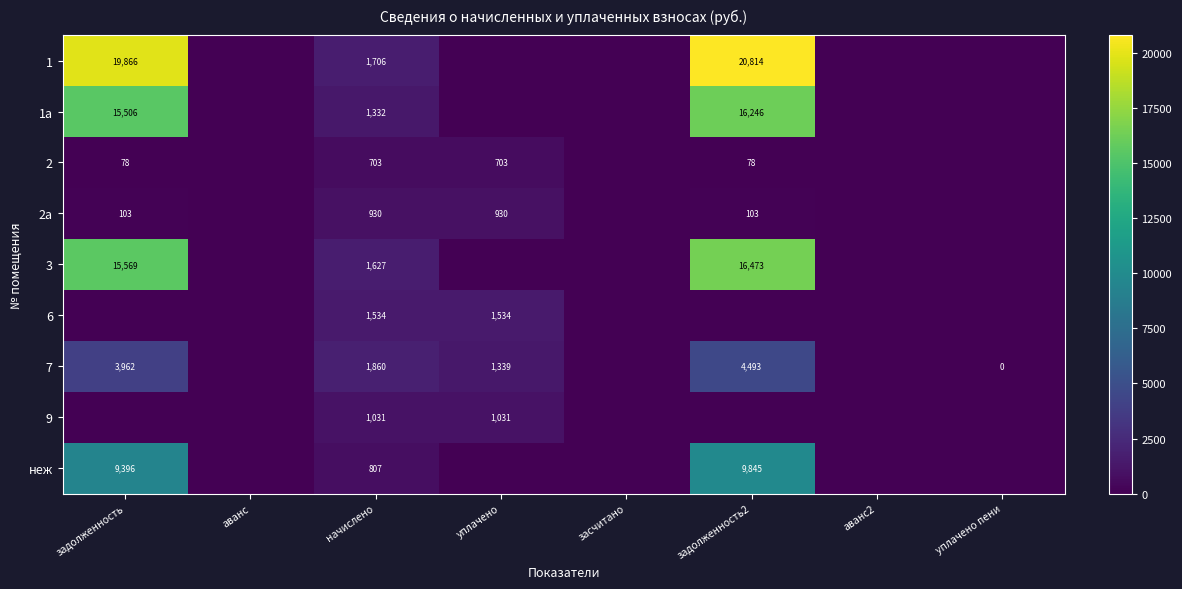

Which has a higher value, аванс or уплачено пени?

аванс